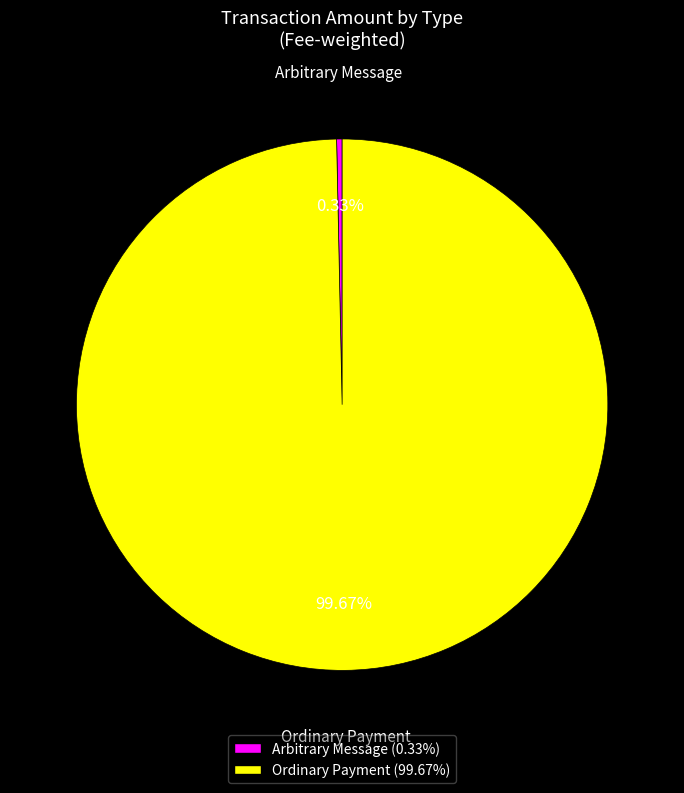

Is there any slice that represents more than half of the pie?

Yes